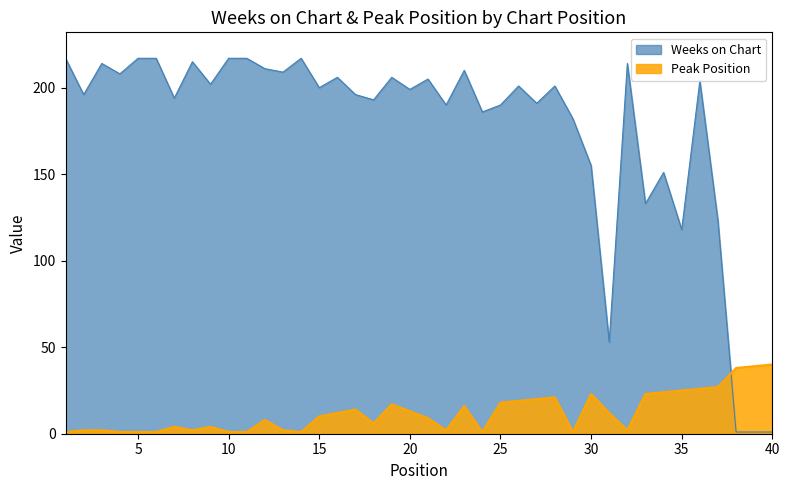

Reading right to left, list all the values displayed in this chart.

Weeks on Chart: 40=1	39=1	38=1	37=123	36=204	35=118	34=151	33=133	32=214	31=53	30=155	29=182	28=201	27=191	26=201	25=190	24=186	23=210	22=190	21=205	20=199	19=206	18=193	17=196	16=206	15=200	14=217	13=209	12=211	11=217	10=217	9=202	8=215	7=194	6=217	5=217	4=208	3=214	2=196	1=217
Peak Position: 40=40	39=39	38=38	37=27	36=26	35=25	34=24	33=23	32=2	31=12	30=23	29=1	28=21	27=20	26=19	25=18	24=1	23=16	22=2	21=9	20=13	19=17	18=6	17=14	16=12	15=10	14=1	13=2	12=8	11=1	10=1	9=4	8=2	7=4	6=1	5=1	4=1	3=2	2=2	1=1